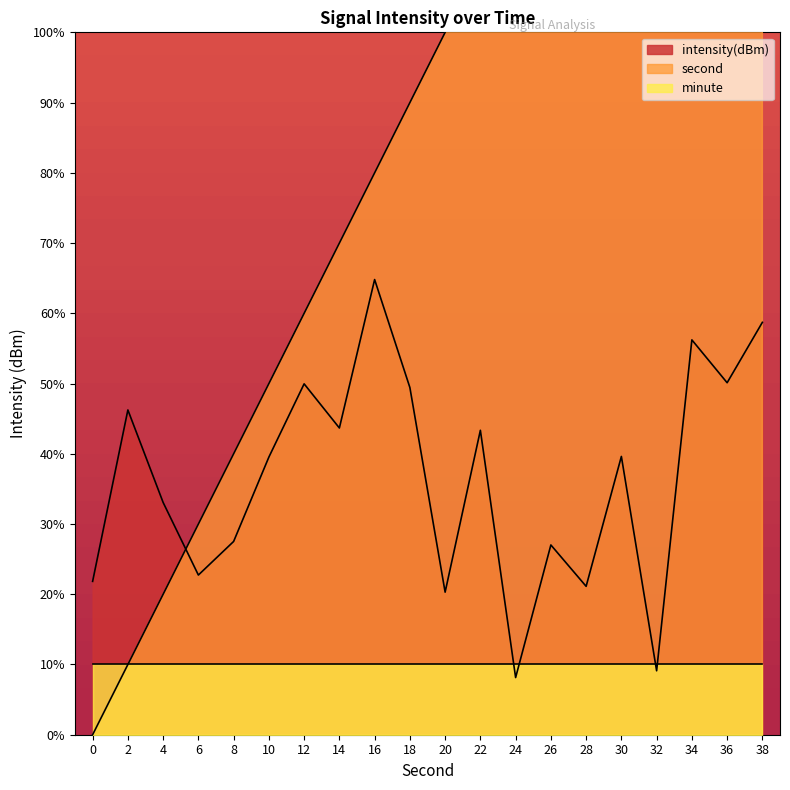

What is the difference between the intensity(dBm) values at 2 and 32?

3.7